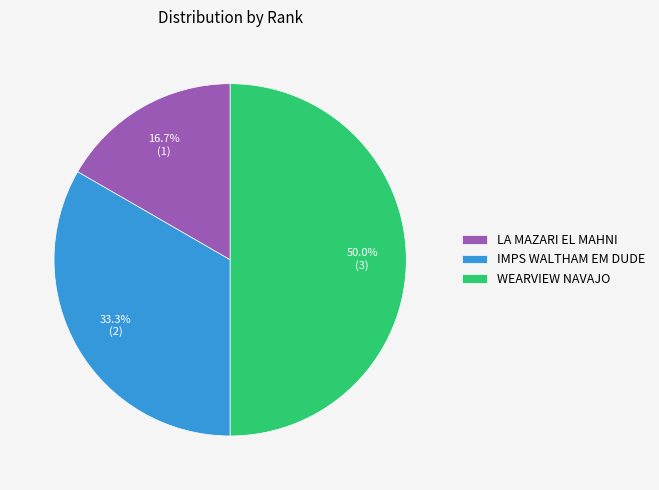

Combined, do LA MAZARI EL MAHNI and WEARVIEW NAVAJO account for over 50%?

Yes